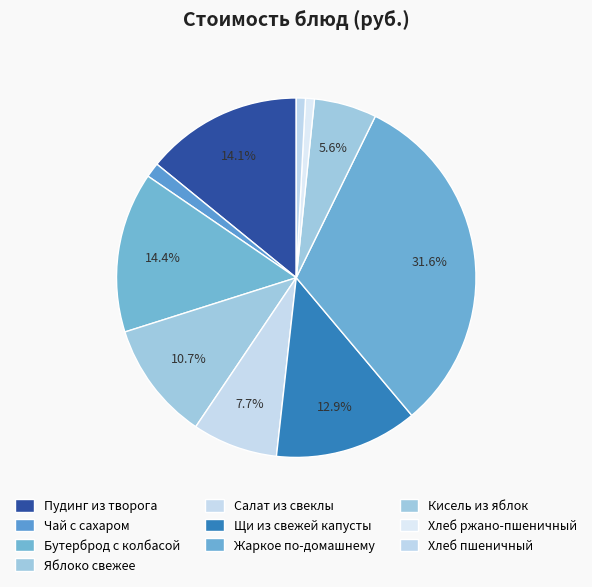

To the nearest percent, what is the difference between the largest and smallest slice percentages?

31%